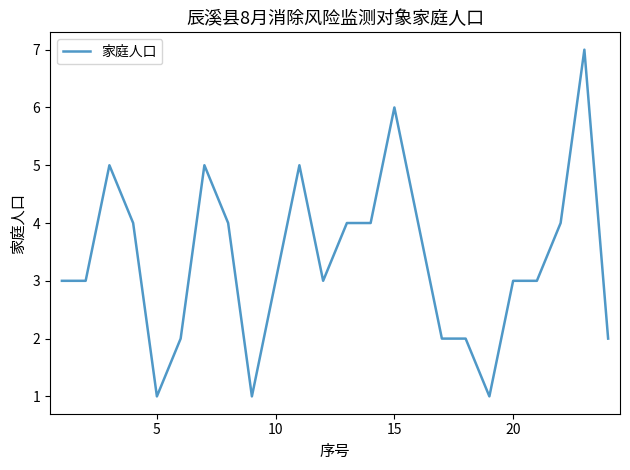

What is the greatest value displayed?

7